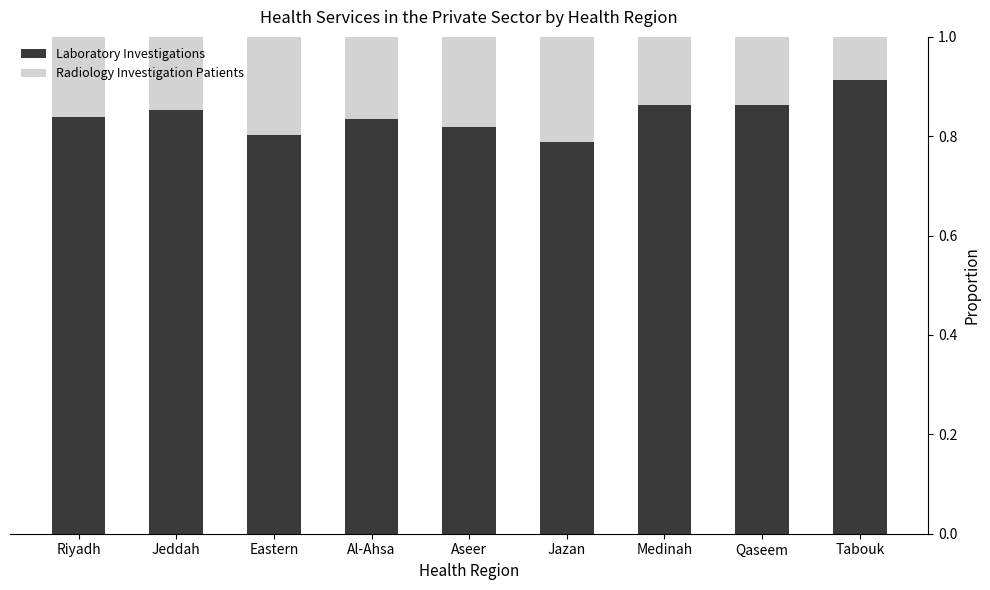

Count the Laboratory Investigations values in the range 0 to 1.

9